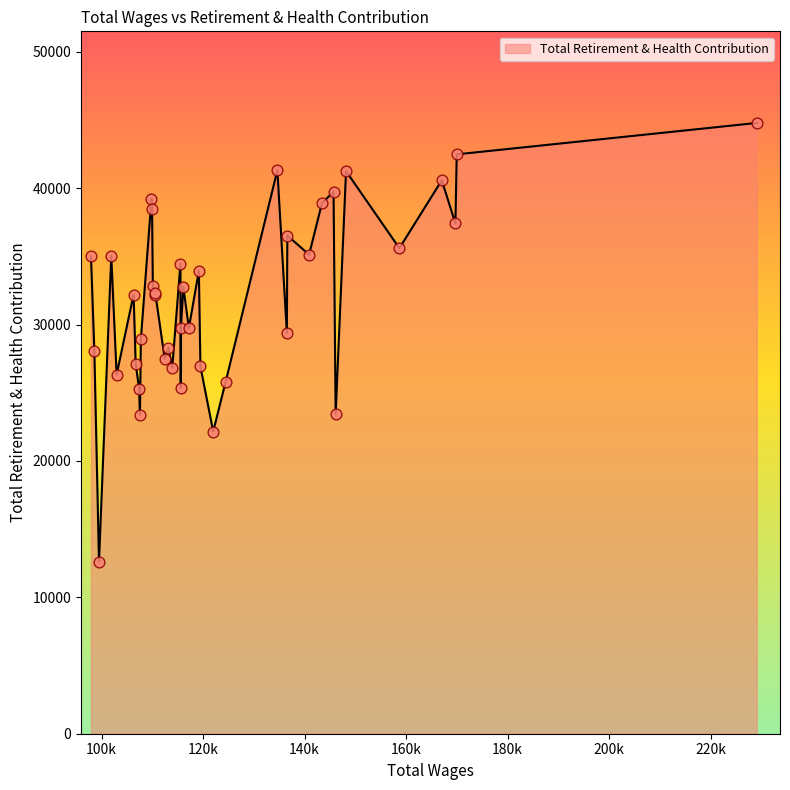

What is the greatest value displayed?

44785